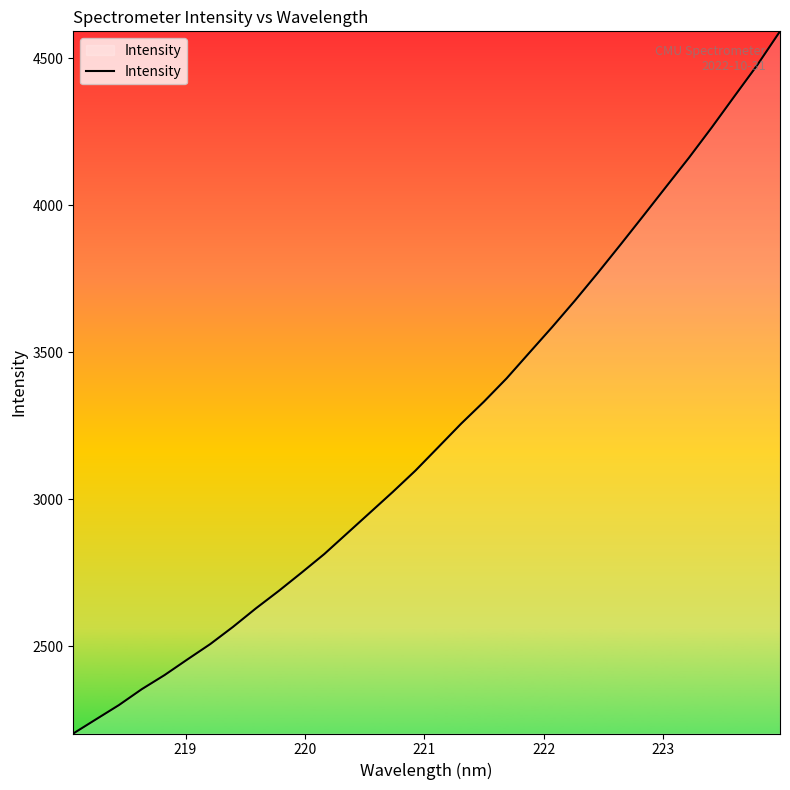

What is the difference between the maximum and minimum values?

2389.8